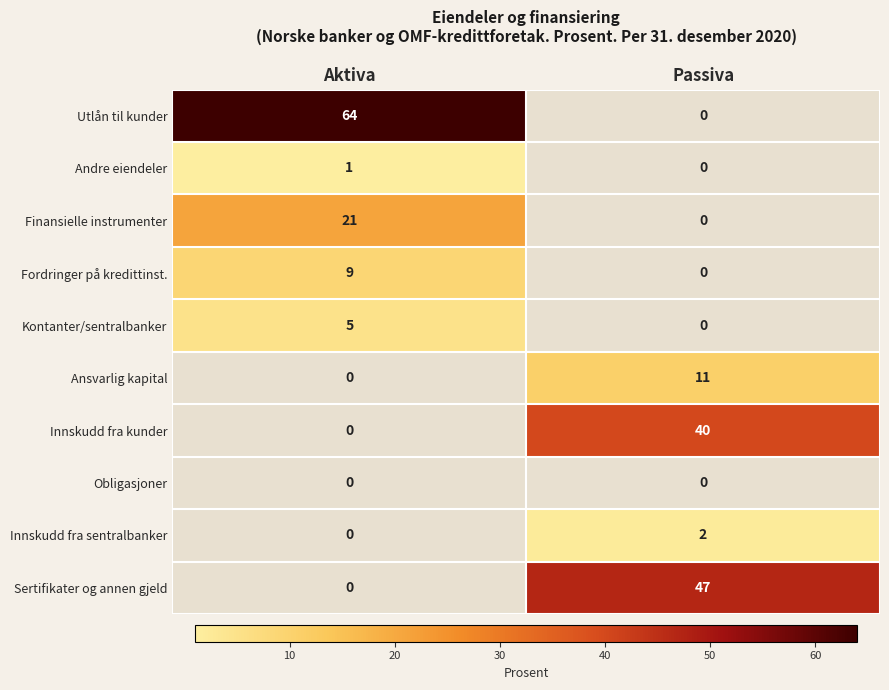

What is the sum of the Fordringer på kredittinst. values at Passiva and Aktiva?

9